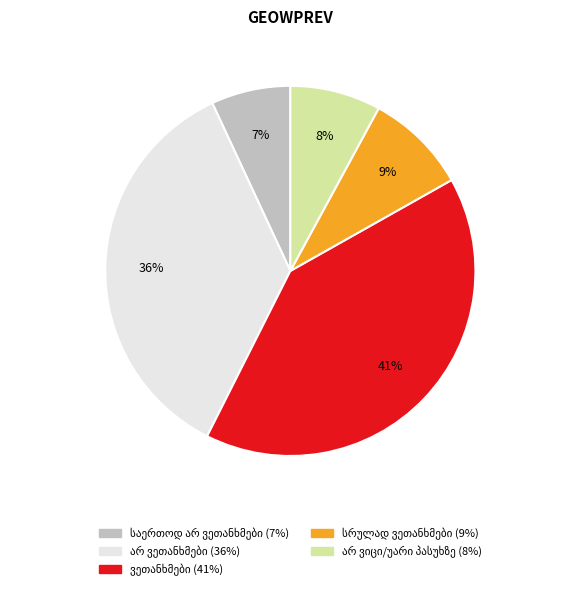

How many segments does this pie chart have?

5